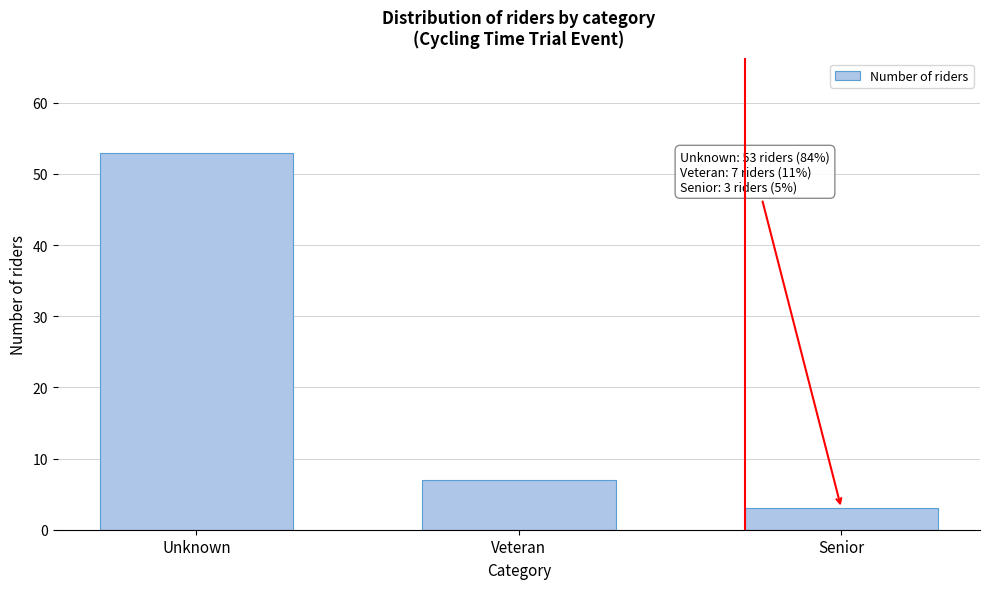

Reading right to left, what are all the values shown in this chart?

3	7	53